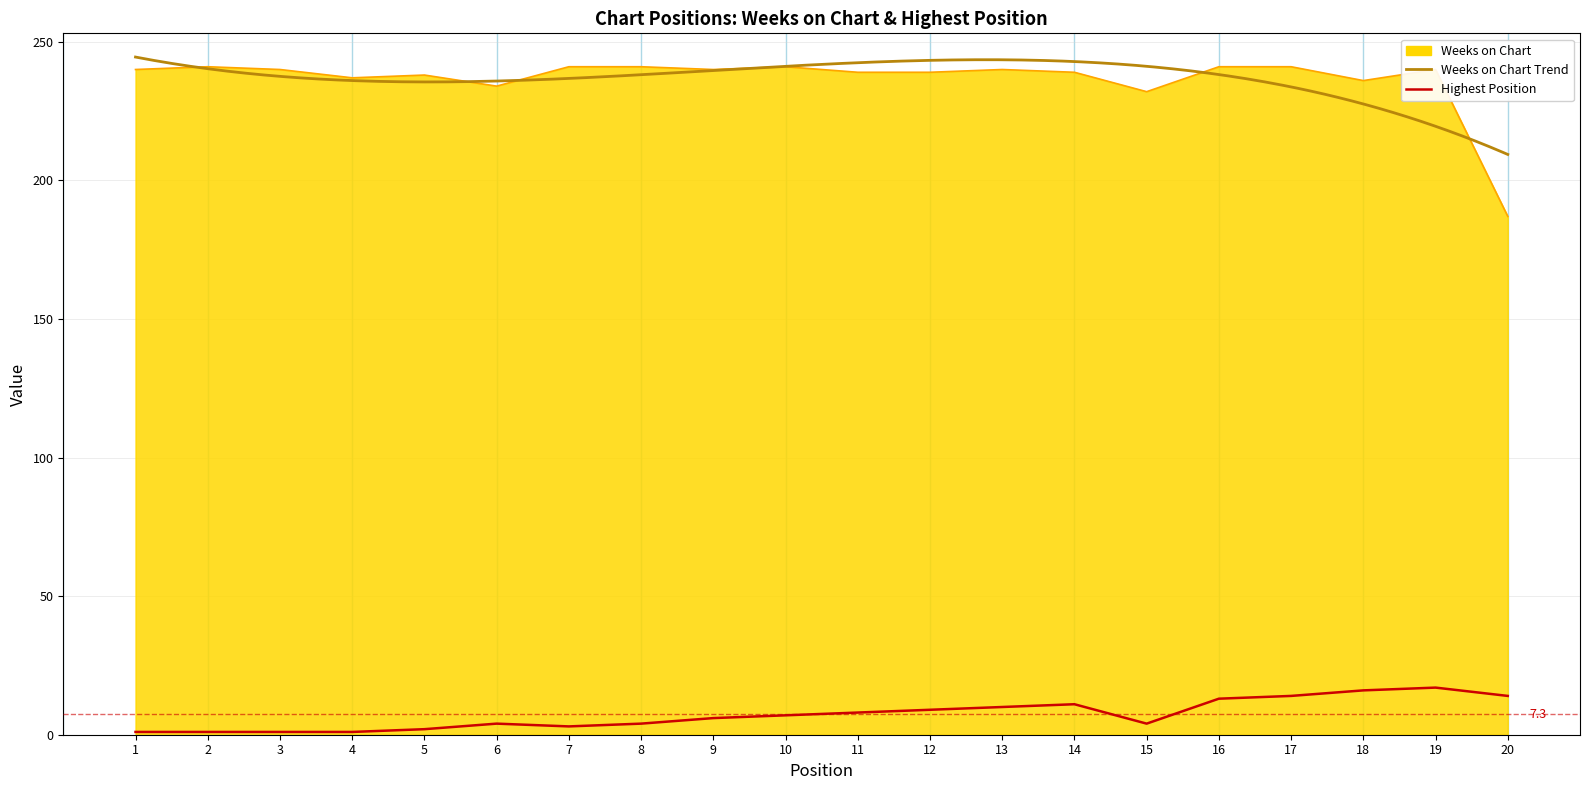

What is the highest value of the Weeks on Chart series?

241